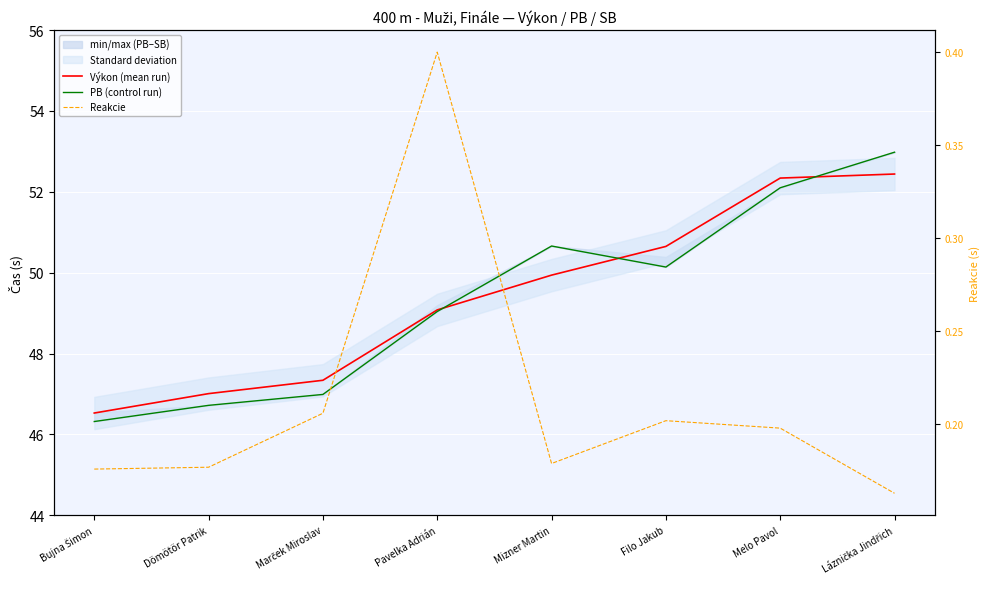

The Reakcie series shows 0.1 at Bujna Šimon. True or false?

False